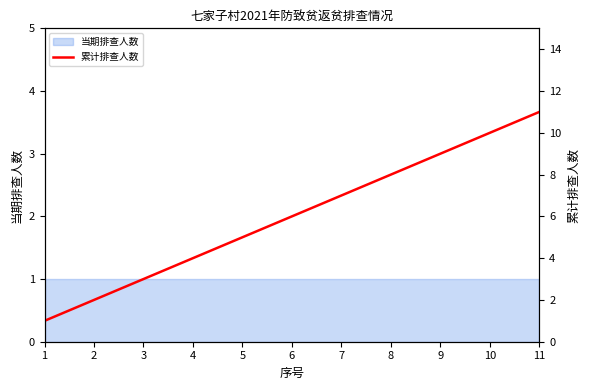

How many categories are shown in the chart?

11